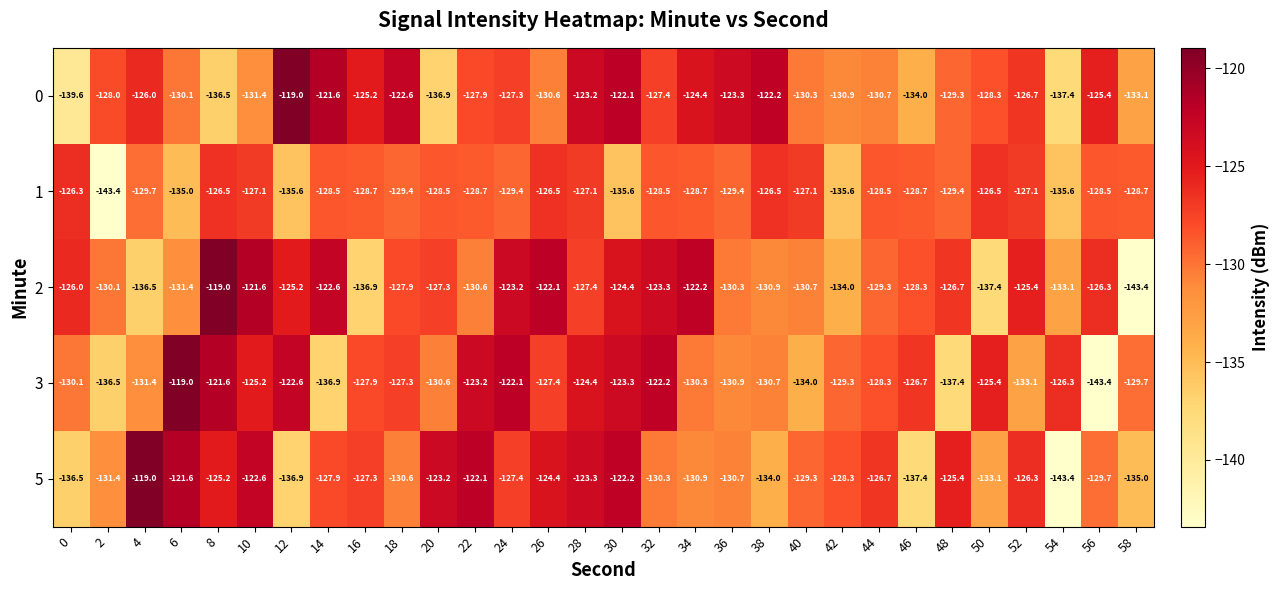

What is the lowest value of the 1 series?

-143.4